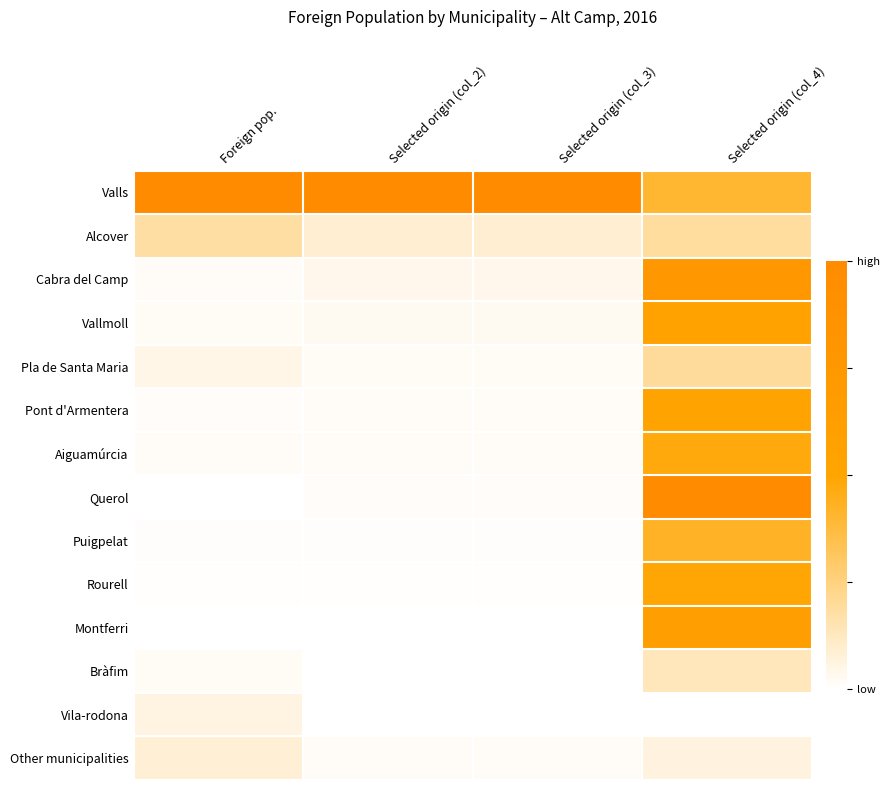

Reading left to right, transcribe all the data shown in this chart.

Valls: Foreign pop.=1.0	Selected origin (col_2)=1.0	Selected origin (col_3)=1.0	Selected origin (col_4)=0.4
Alcover: Foreign pop.=0.2	Selected origin (col_2)=0.1	Selected origin (col_3)=0.1	Selected origin (col_4)=0.2
Cabra del Camp: Foreign pop.=0.0	Selected origin (col_2)=0.0	Selected origin (col_3)=0.0	Selected origin (col_4)=0.8
Vallmoll: Foreign pop.=0.0	Selected origin (col_2)=0.0	Selected origin (col_3)=0.0	Selected origin (col_4)=0.5
Pla de Santa Maria: Foreign pop.=0.0	Selected origin (col_2)=0.0	Selected origin (col_3)=0.0	Selected origin (col_4)=0.2
Pont d'Armentera: Foreign pop.=0.0	Selected origin (col_2)=0.0	Selected origin (col_3)=0.0	Selected origin (col_4)=0.5
Aiguamúrcia: Foreign pop.=0.0	Selected origin (col_2)=0.0	Selected origin (col_3)=0.0	Selected origin (col_4)=0.5
Querol: Foreign pop.=0.0	Selected origin (col_2)=0.0	Selected origin (col_3)=0.0	Selected origin (col_4)=1.0
Puigpelat: Foreign pop.=0.0	Selected origin (col_2)=0.0	Selected origin (col_3)=0.0	Selected origin (col_4)=0.4
Rourell: Foreign pop.=0.0	Selected origin (col_2)=0.0	Selected origin (col_3)=0.0	Selected origin (col_4)=0.5
Montferri: Foreign pop.=0.0	Selected origin (col_2)=0.0	Selected origin (col_3)=0.0	Selected origin (col_4)=0.6
Bràfim: Foreign pop.=0.0	Selected origin (col_2)=0.0	Selected origin (col_3)=0.0	Selected origin (col_4)=0.1
Vila-rodona: Foreign pop.=0.1	Selected origin (col_2)=0.0	Selected origin (col_3)=0.0	Selected origin (col_4)=0.0
Other municipalities: Foreign pop.=0.1	Selected origin (col_2)=0.0	Selected origin (col_3)=0.0	Selected origin (col_4)=0.1